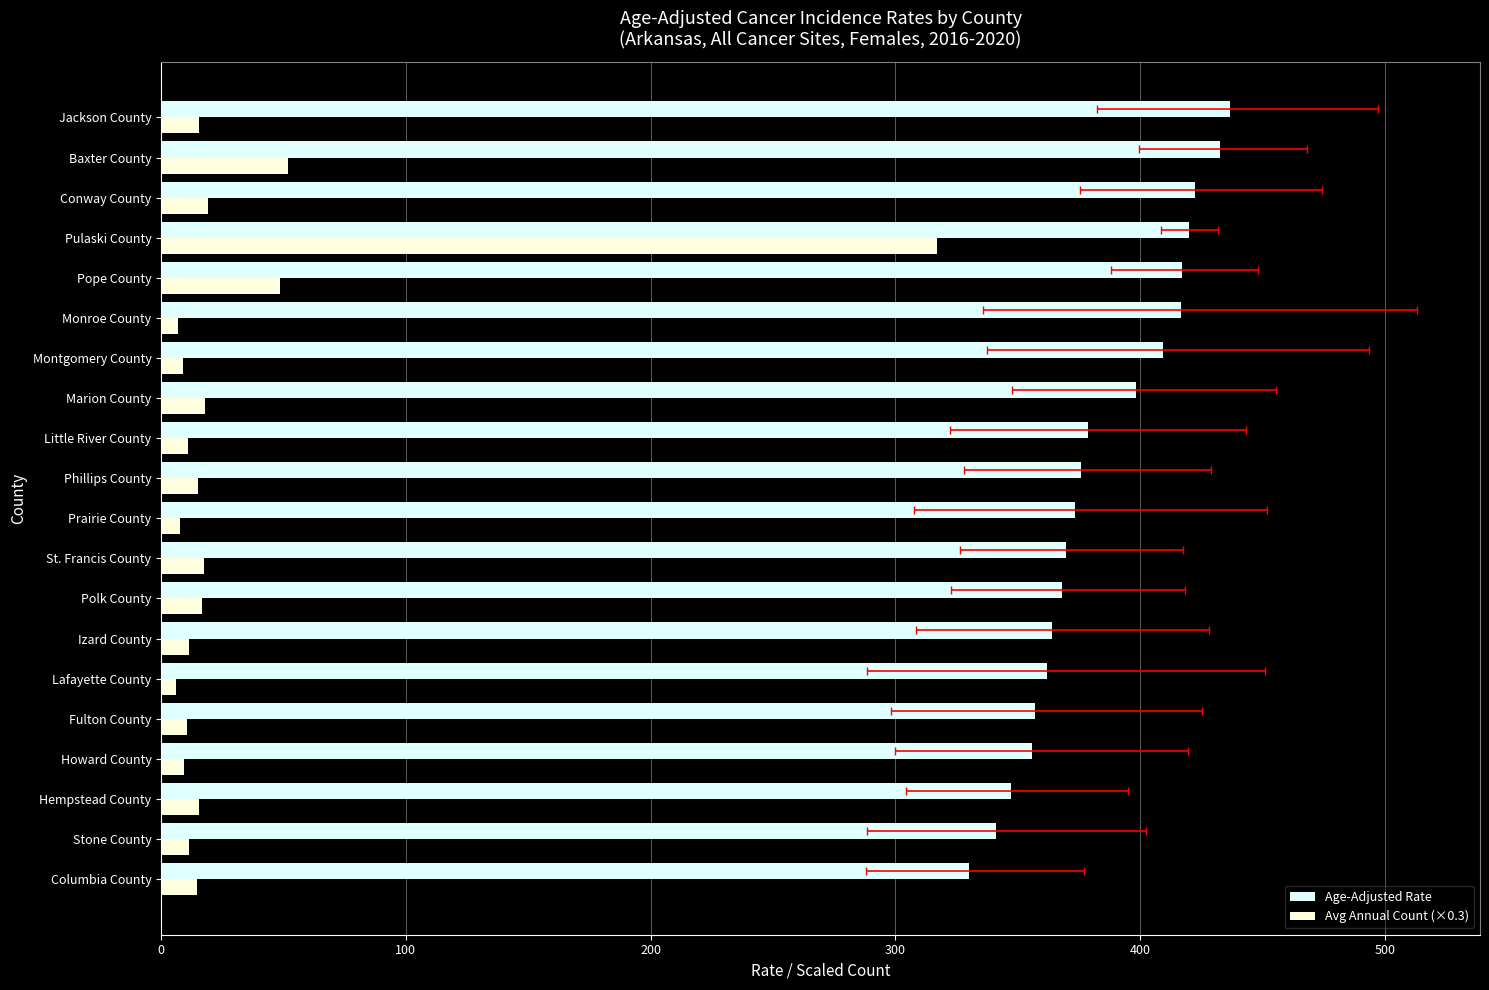

Read the Avg Annual Count (×0.3) value at Izard County.

11.4